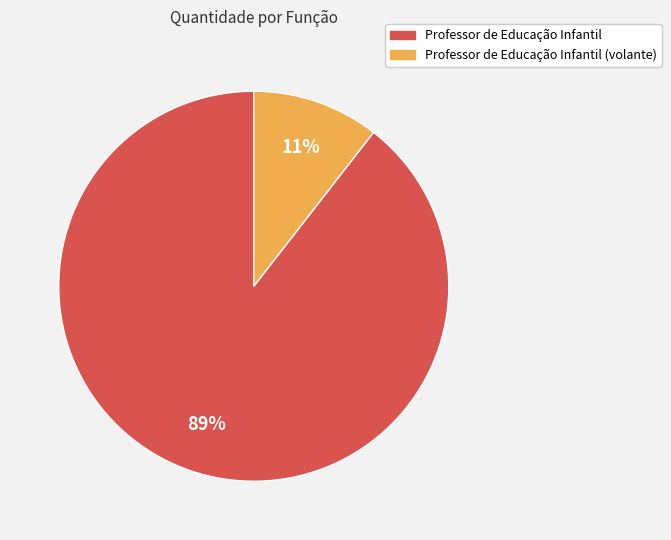

Is there a majority slice in this chart?

Yes